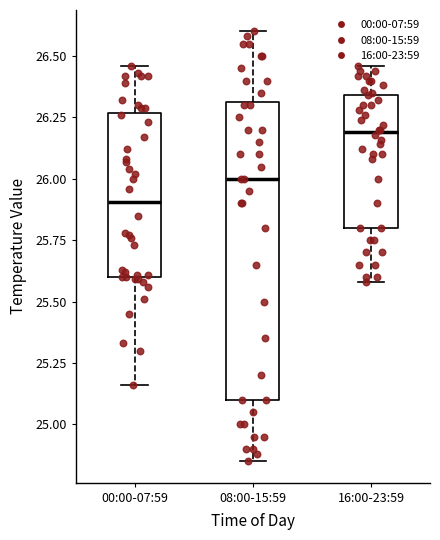

Reading left to right, read every box against the y-axis: the position of its median line, the range the box covers, and the ends of its whiskers. The values are not printed on the chart, so give them approximately, as read against the axis.

00:00-07:59: median 25.90, box 25.60 to 26.25, whiskers 25.15 to 26.45
08:00-15:59: median 26.00, box 25.10 to 26.30, whiskers 24.85 to 26.60
16:00-23:59: median 26.20, box 25.80 to 26.35, whiskers 25.60 to 26.45